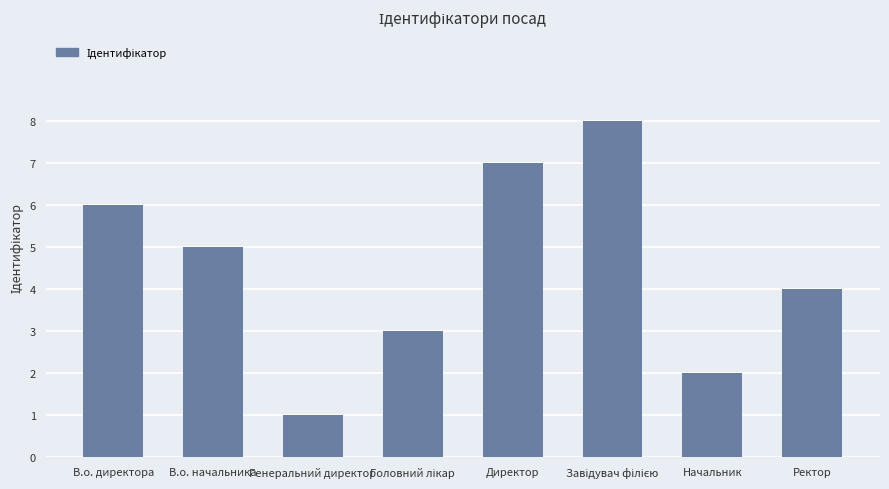

What value does the data have at Генеральний директор?

1